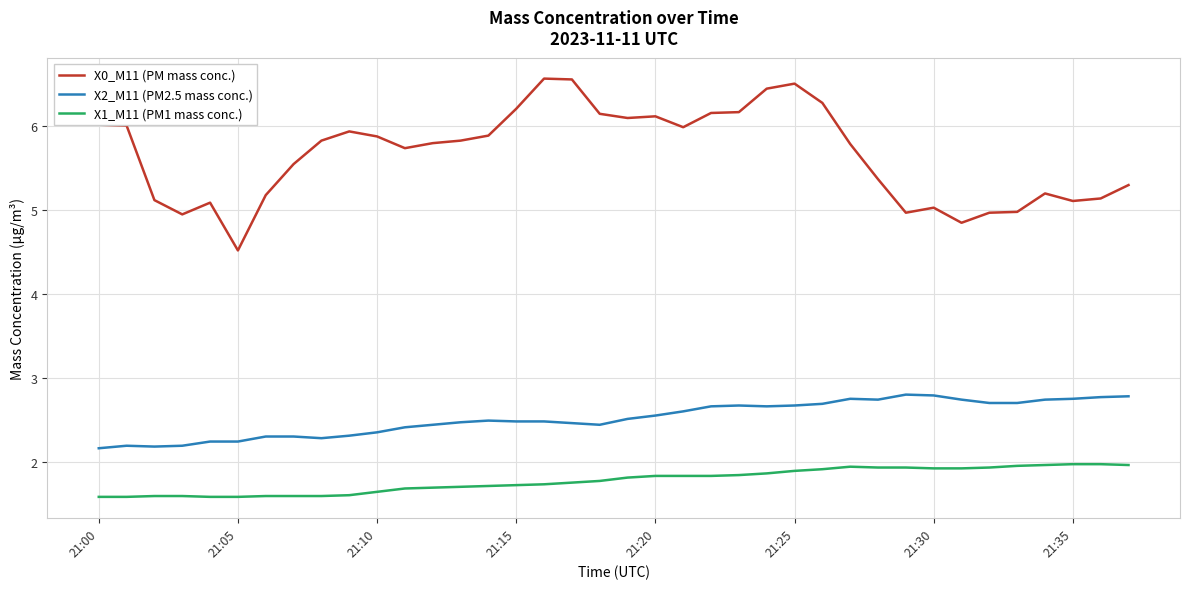

List the series in order of their peak value, highest first.

X0_M11 (PM mass conc.), X2_M11 (PM2.5 mass conc.), X1_M11 (PM1 mass conc.)